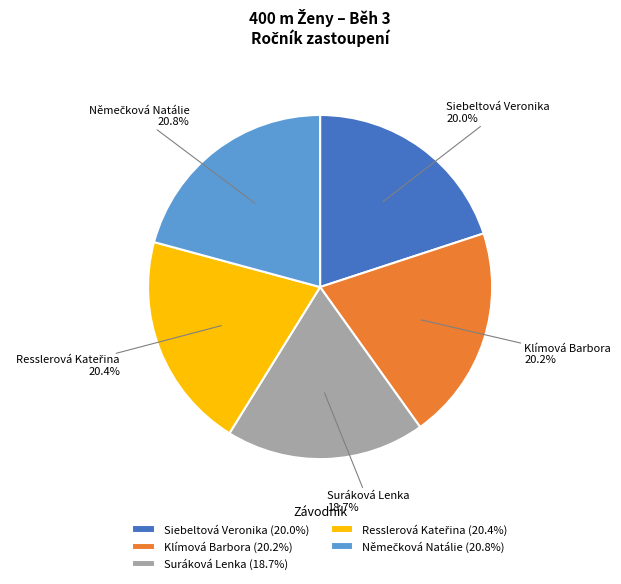

To the nearest percent, what portion does Siebeltová Veronika represent?

20%